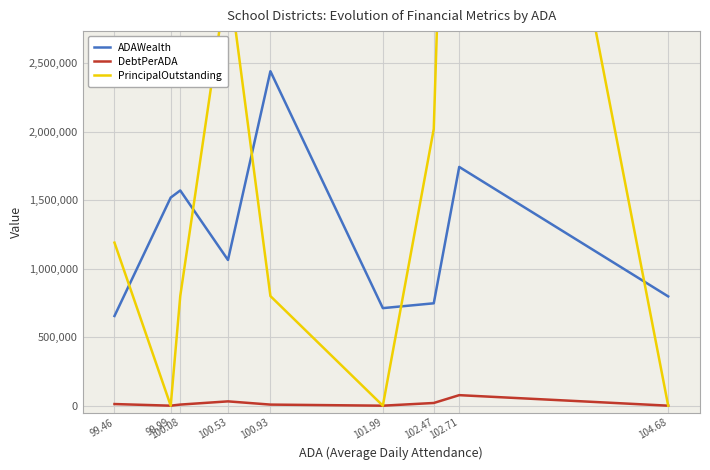

Between 102.71 and 100.08, which is larger?

102.71